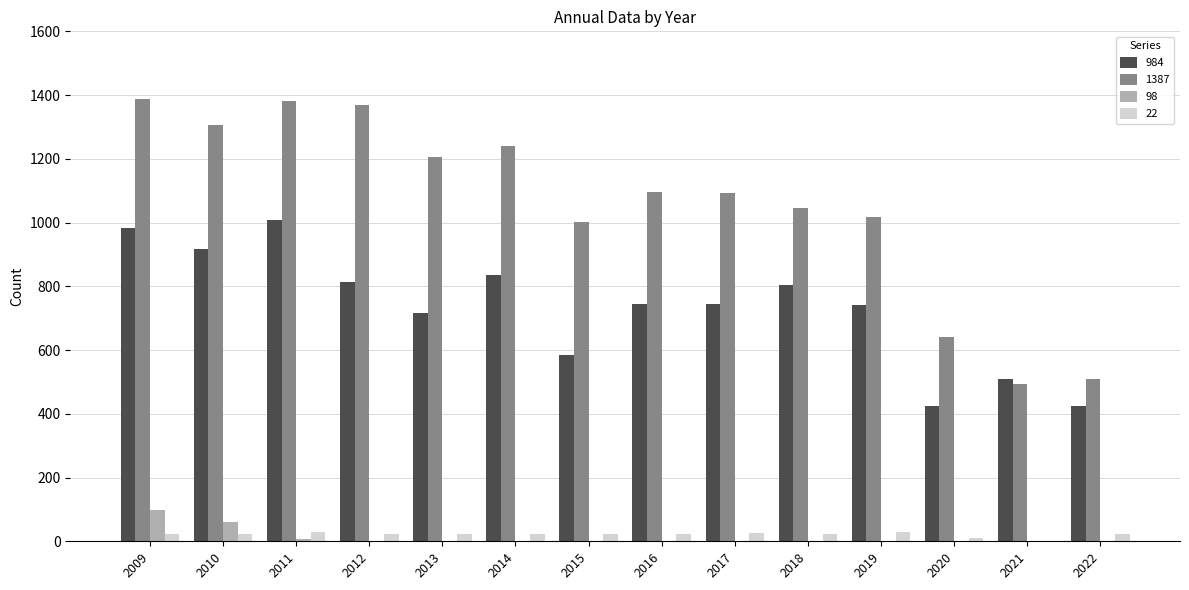

What is the approximate value of 1387 at 2022?

508